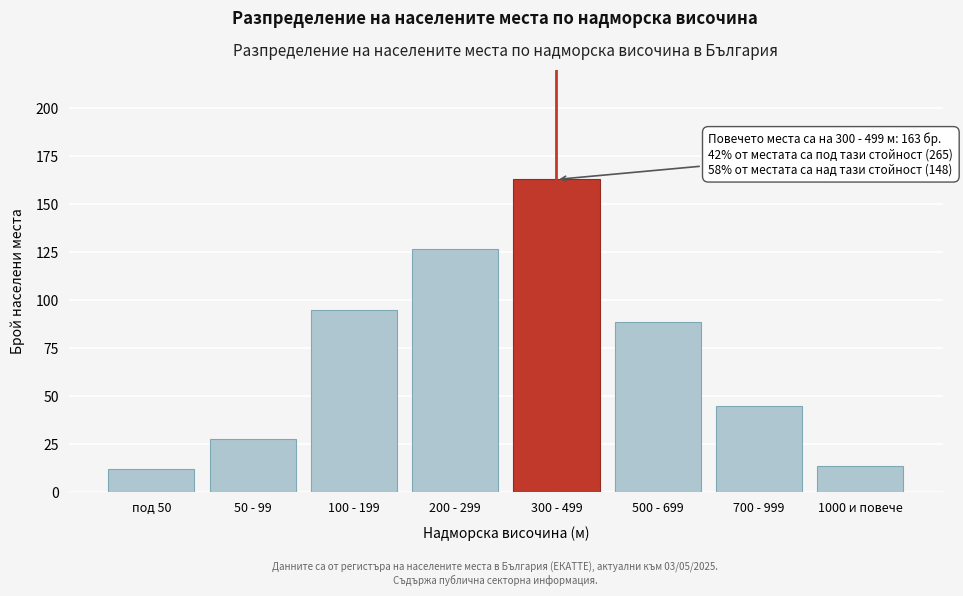

Reading left to right, extract all data points from this chart.

под 50=12	50 - 99=28	100 - 199=95	200 - 299=127	300 - 499=163	500 - 699=89	700 - 999=45	1000 и повече=14